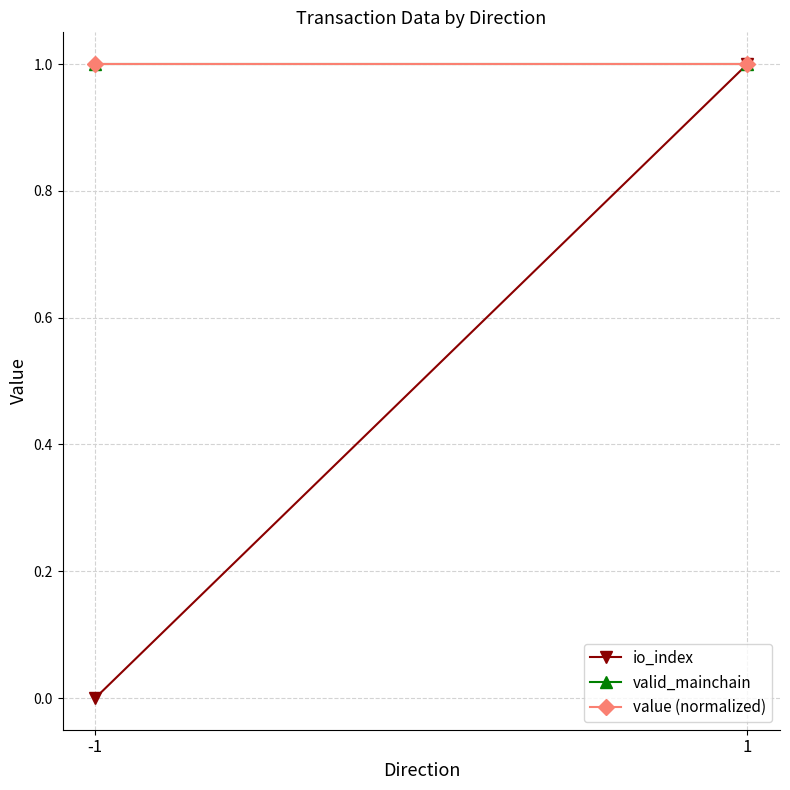

Reading left to right, what are all the values shown in this chart?

io_index: 0	1
valid_mainchain: 1	1
value (normalized): 1	1